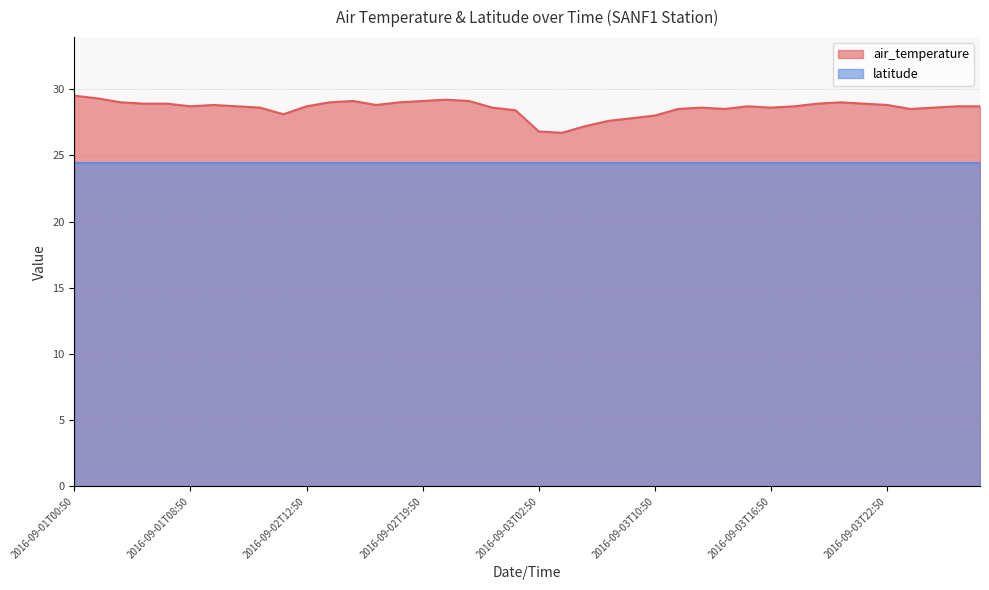

What is the sum of all values?

1143.3